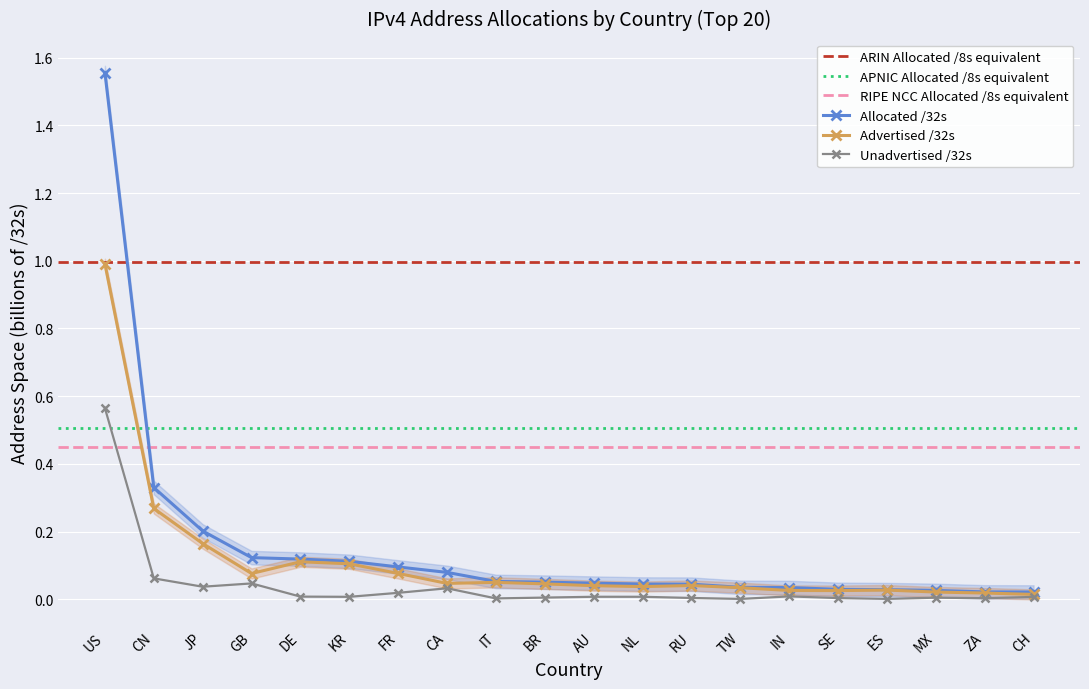

Reading left to right, extract all data points from this chart.

Allocated /32s (M): 1.6	0.3	0.2	0.1	0.1	0.1	0.1	0.1	0.1	0.1	0.0	0.0	0.0	0.0	0.0	0.0	0.0	0.0	0.0	0.0
Advertised /32s (M): 1.0	0.3	0.2	0.1	0.1	0.1	0.1	0.0	0.1	0.0	0.0	0.0	0.0	0.0	0.0	0.0	0.0	0.0	0.0	0.0
Unadvertised /32s (M): 0.6	0.1	0.0	0.0	0.0	0.0	0.0	0.0	0.0	0.0	0.0	0.0	0.0	0.0	0.0	0.0	0.0	0.0	0.0	0.0